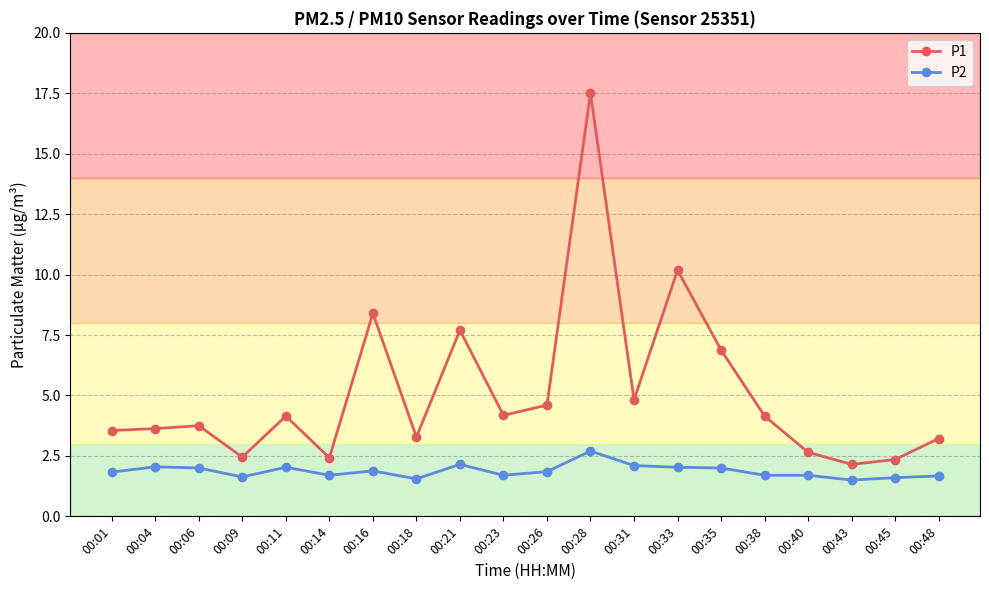

What is the value of the P2 point at the 12th from the left?

2.7